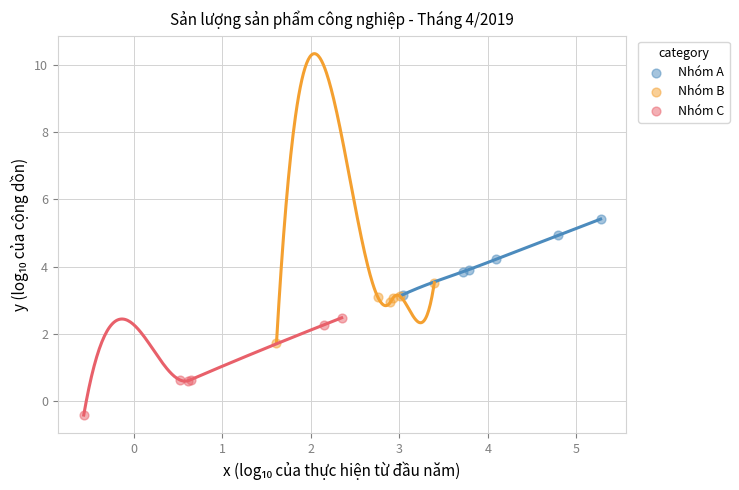

Which series has the largest Y range (max minus min)?

Nhóm C